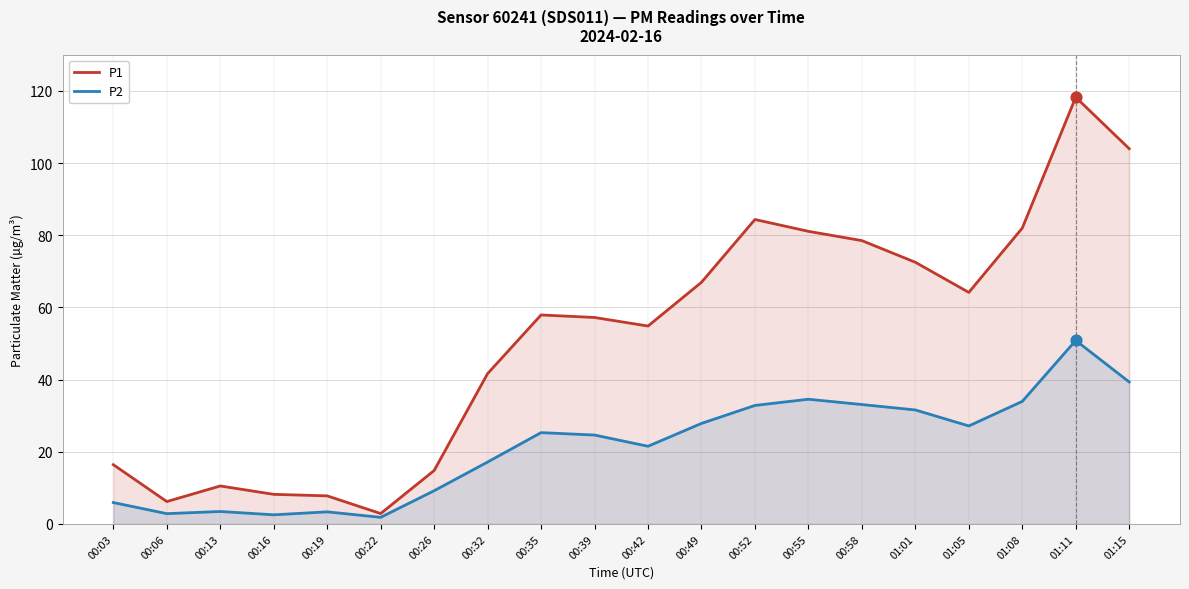

What is the total value across all series at 00:16?

10.7